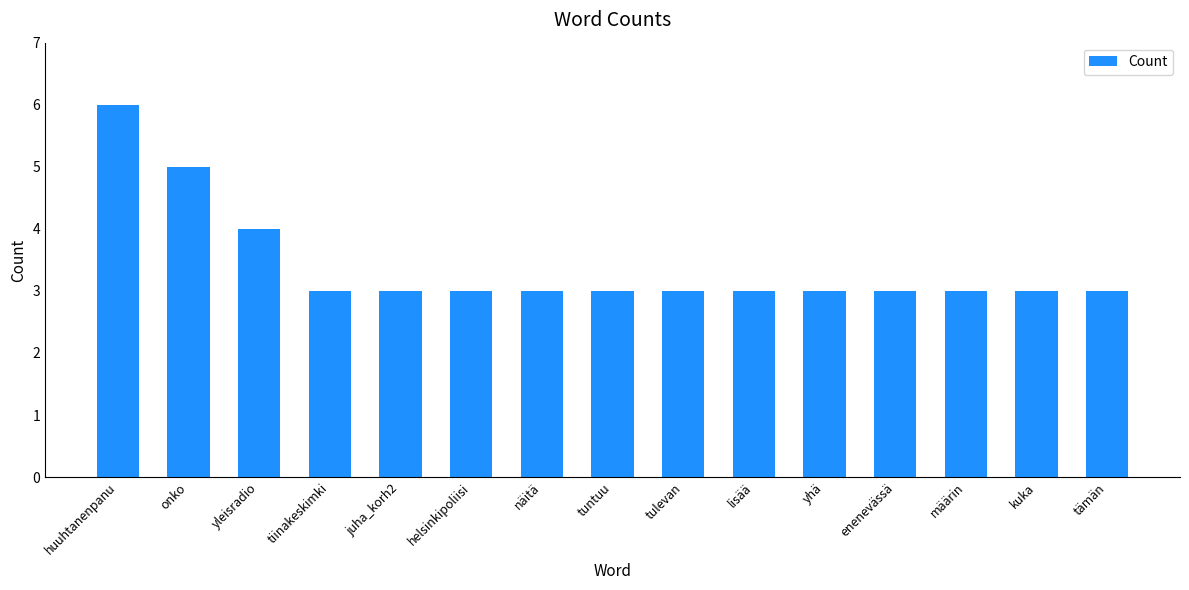

Reading left to right, extract all data points from this chart.

huuhtanenpanu=6	onko=5	yleisradio=4	tiinakeskimki=3	juha_korh2=3	helsinkipoliisi=3	näitä=3	tuntuu=3	tulevan=3	lisää=3	yhä=3	enenevässä=3	määrin=3	kuka=3	tämän=3